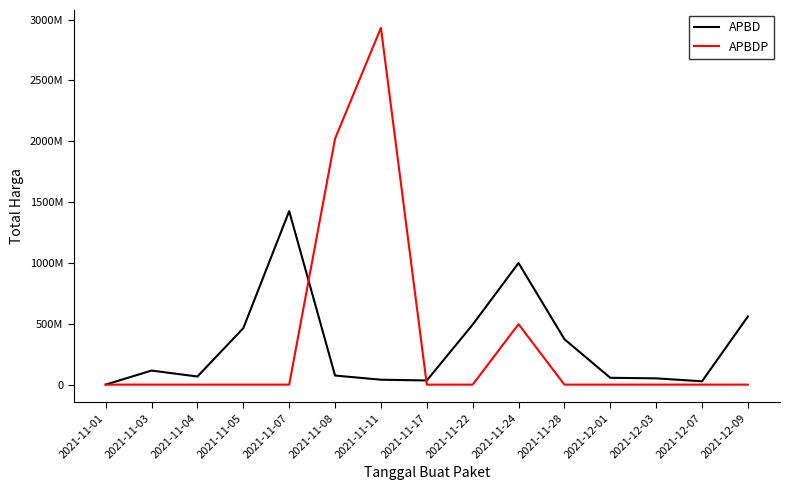

Is the value of APBD at 2021-12-01 greater than the value of APBDP at 2021-11-08?

No